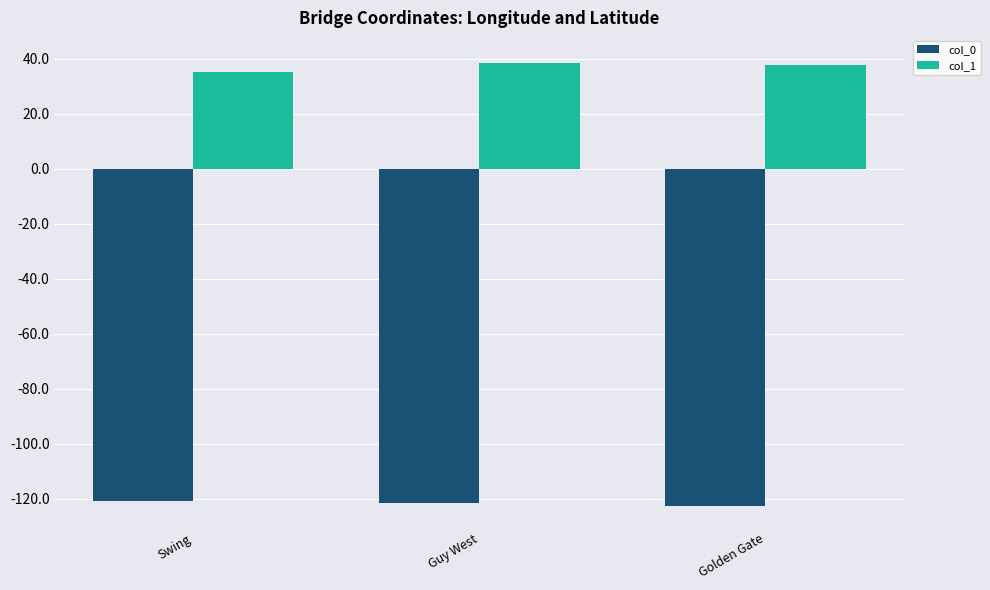

What is the total value across all series at Guy West?

-82.9